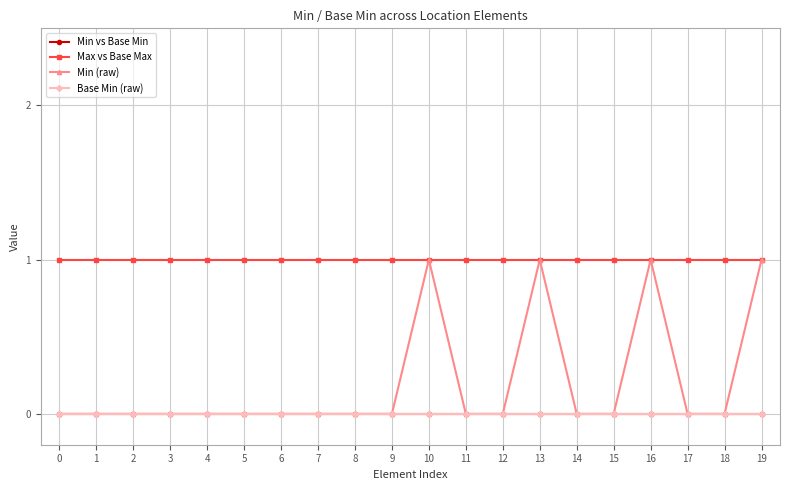

How many lines are shown in the chart?

4